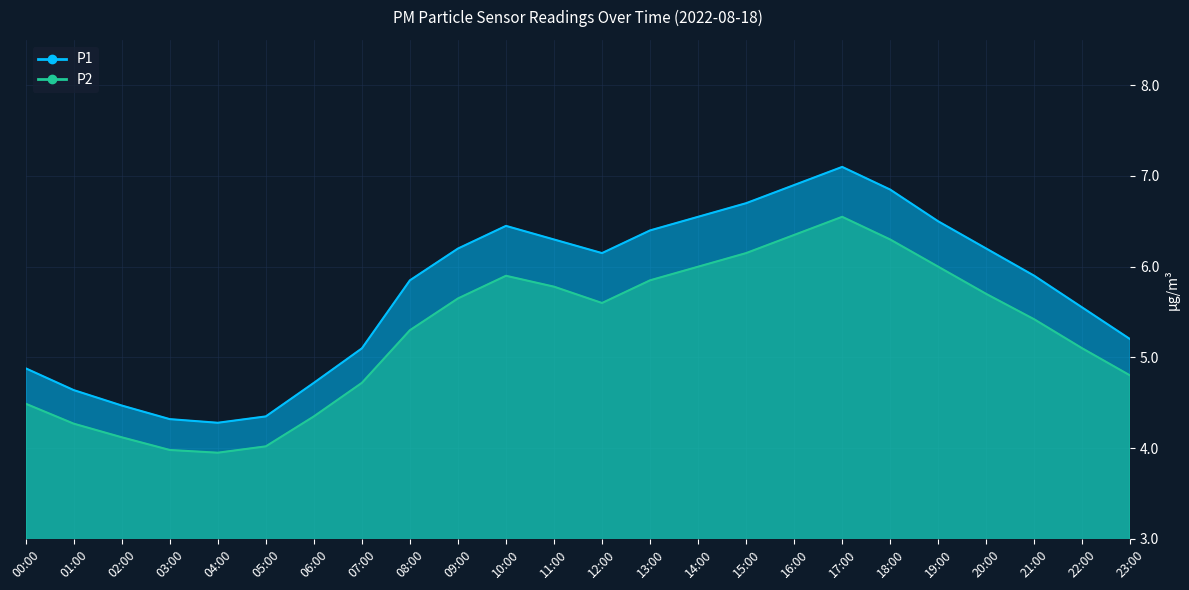

What are all the series names shown in the legend?

P1, P2